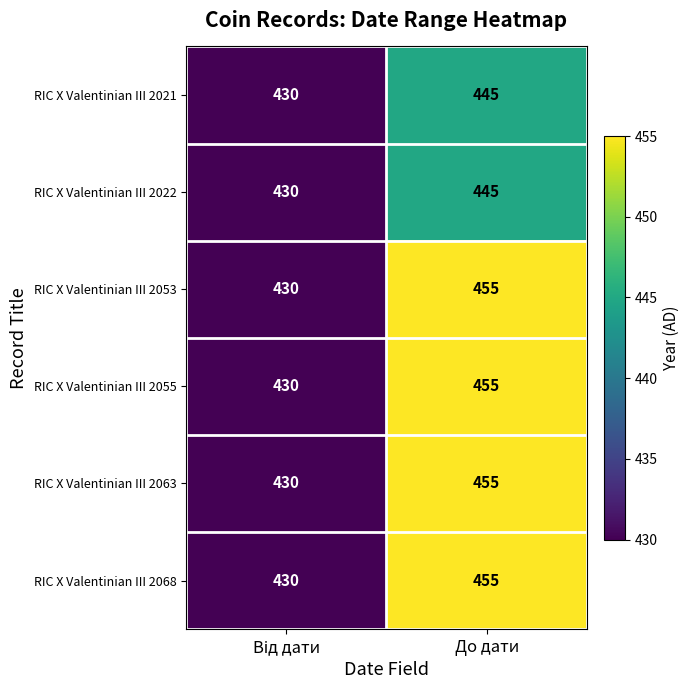

At which label does RIC X Valentinian III 2063 reach its peak?

До дати